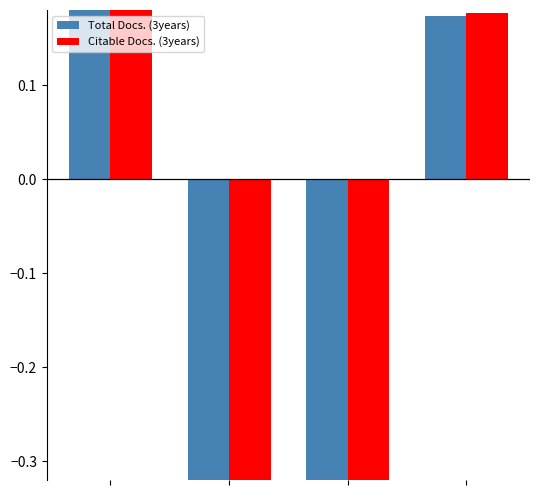

Does the chart contain stacked bars?

No